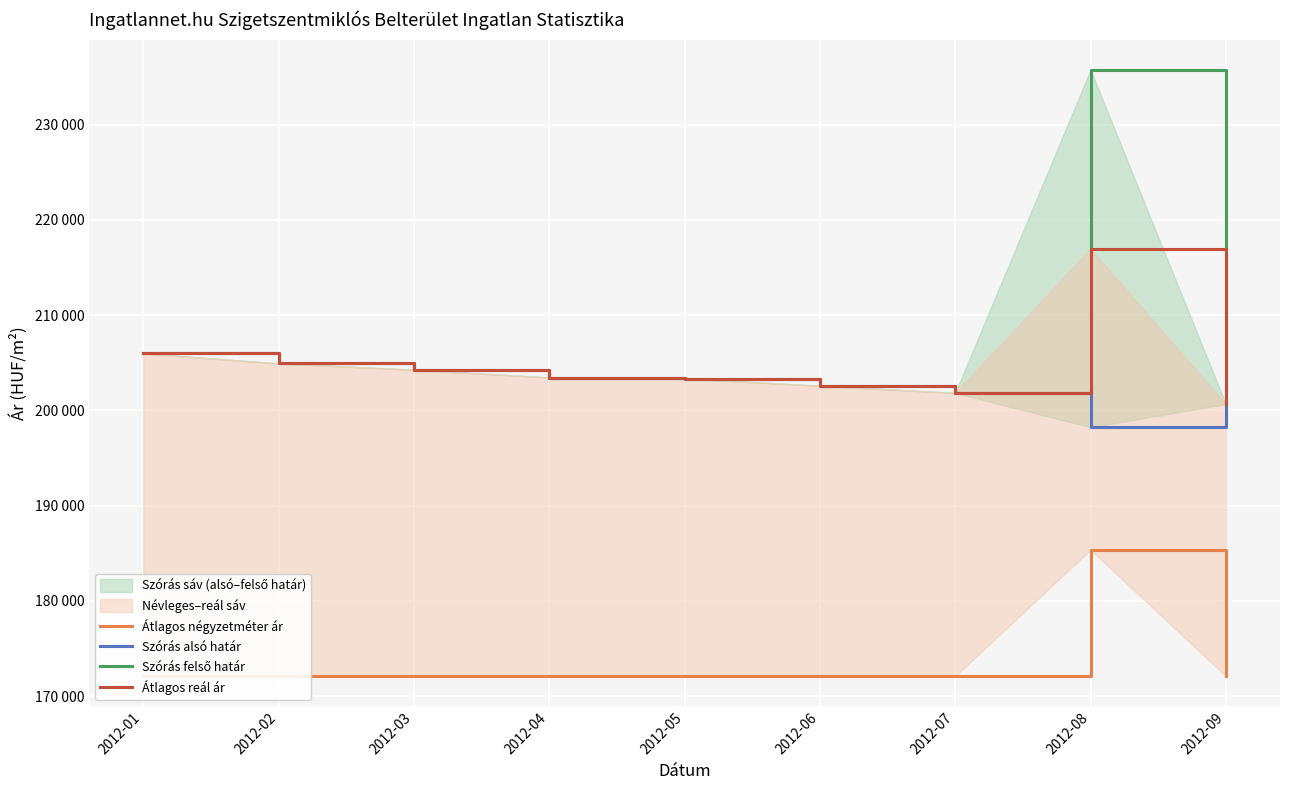

True or false: Szórás alsó határ has a value of 87332 at 2012-04.

False